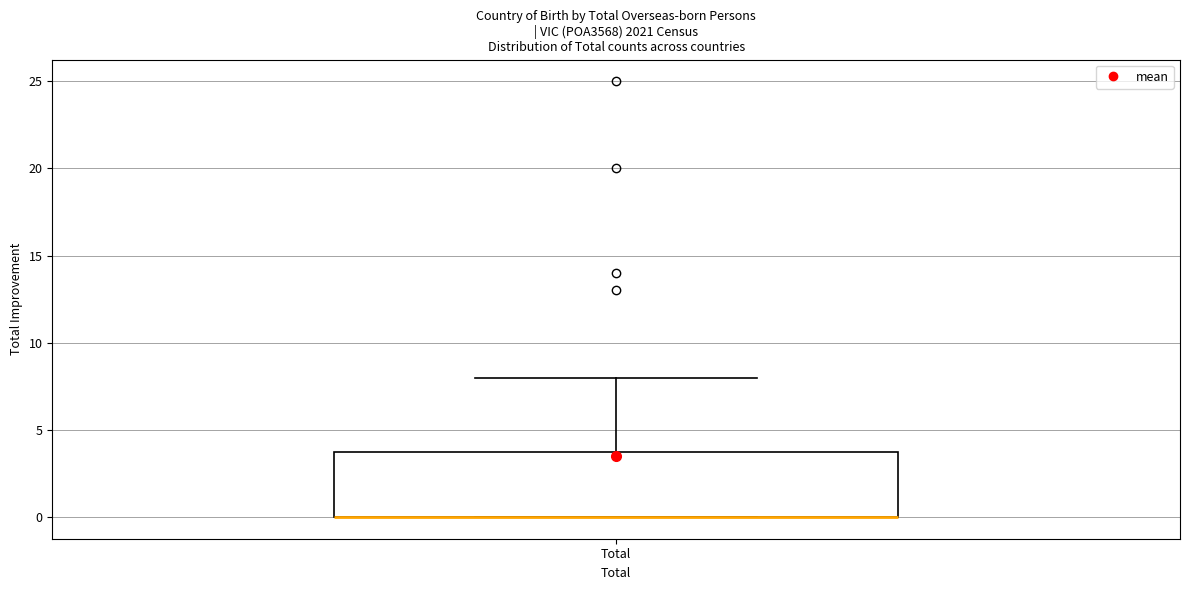

Where is the lower edge of the box for Total on the y-axis? The values are not printed on the chart, so give them approximately, as read against the axis.

0